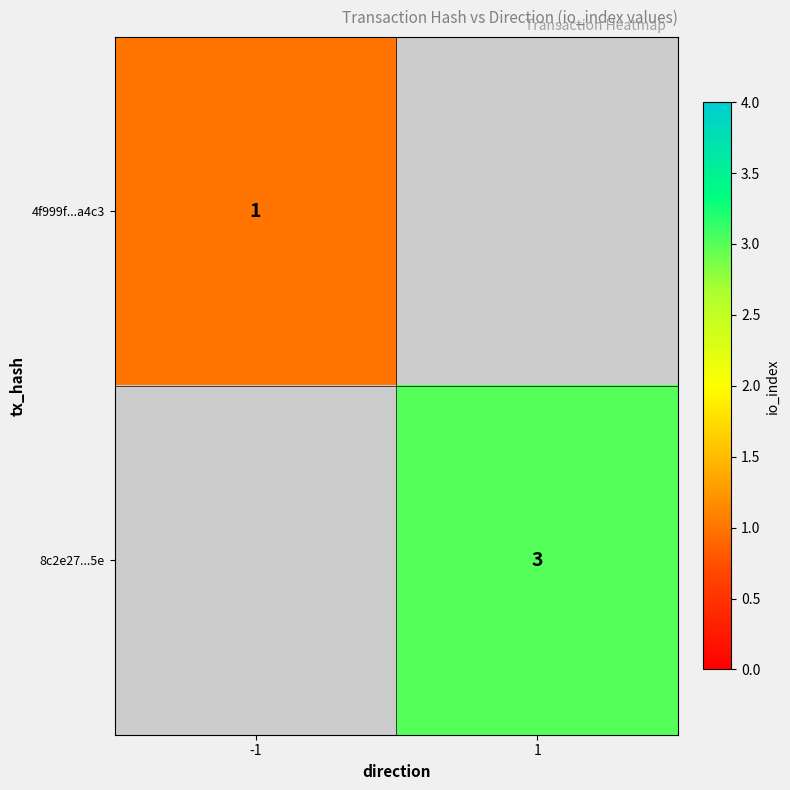

Is it true that 8c2e27...5e equals 3 at 1?

True